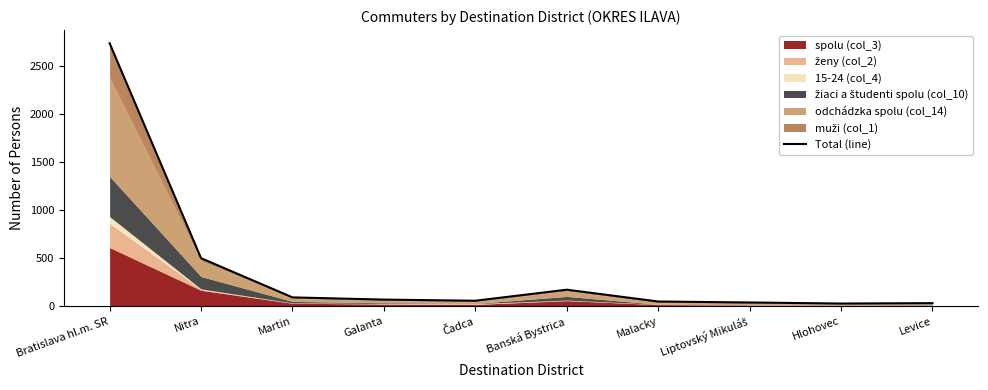

List the labels in order of value, smallest first.

Hlohovec, Levice, Liptovský Mikuláš, Malacky, Čadca, Galanta, Martin, Banská Bystrica, Nitra, Bratislava hl.m. SR